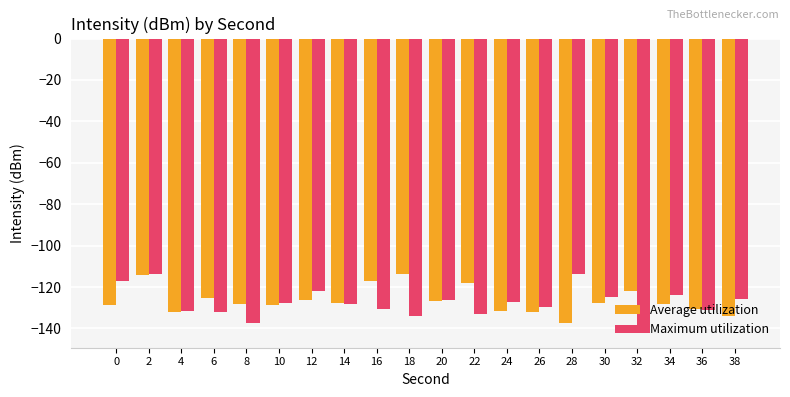

Is it true that Average utilization equals -43.8 at 18?

False